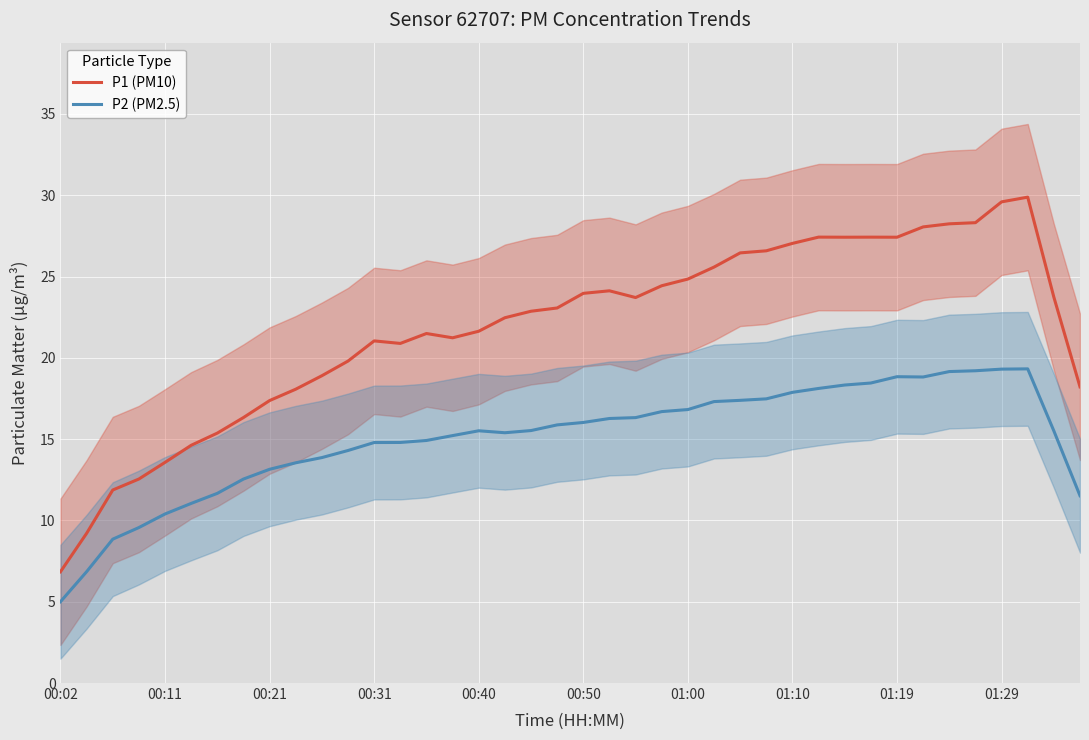

What are all the series names shown in the legend?

P1 (PM10), P2 (PM2.5)